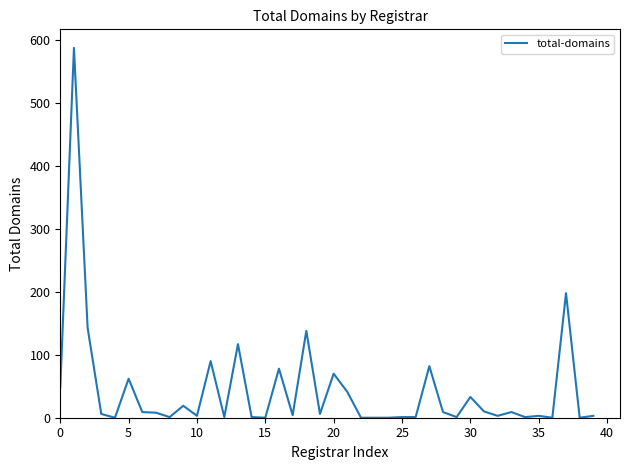

What is the maximum value shown in the chart?

588